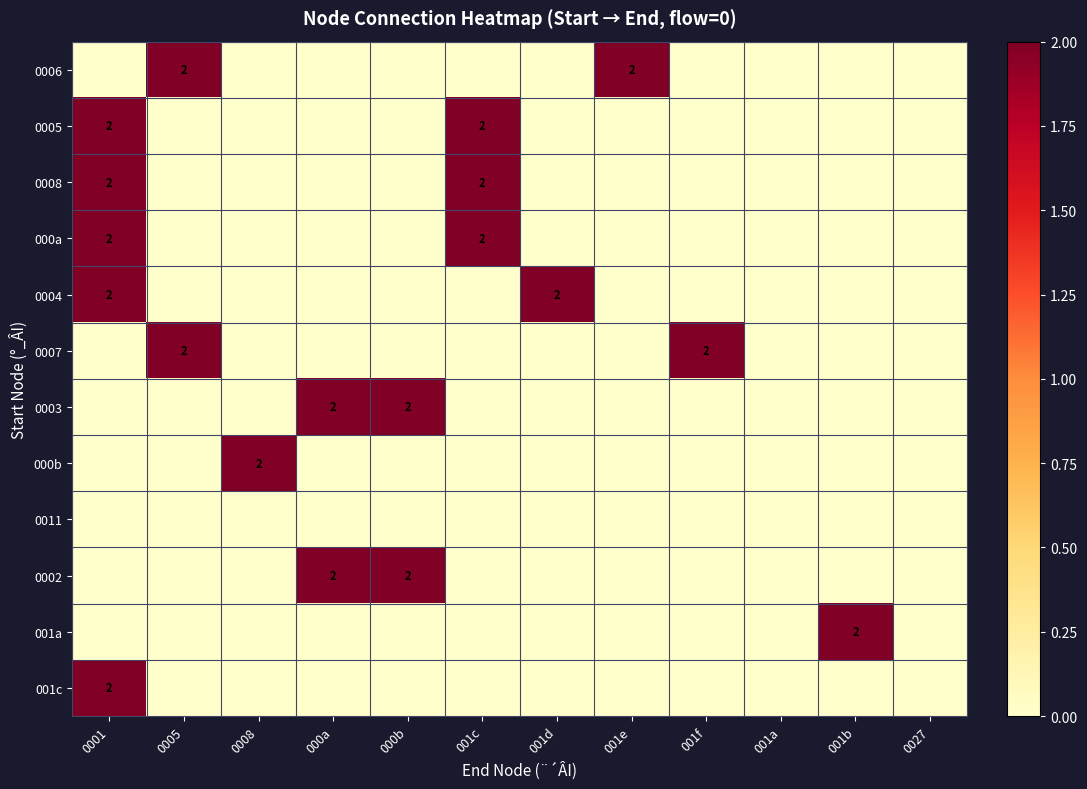

True or false: 0005 has a value of 1 at 0001.

False